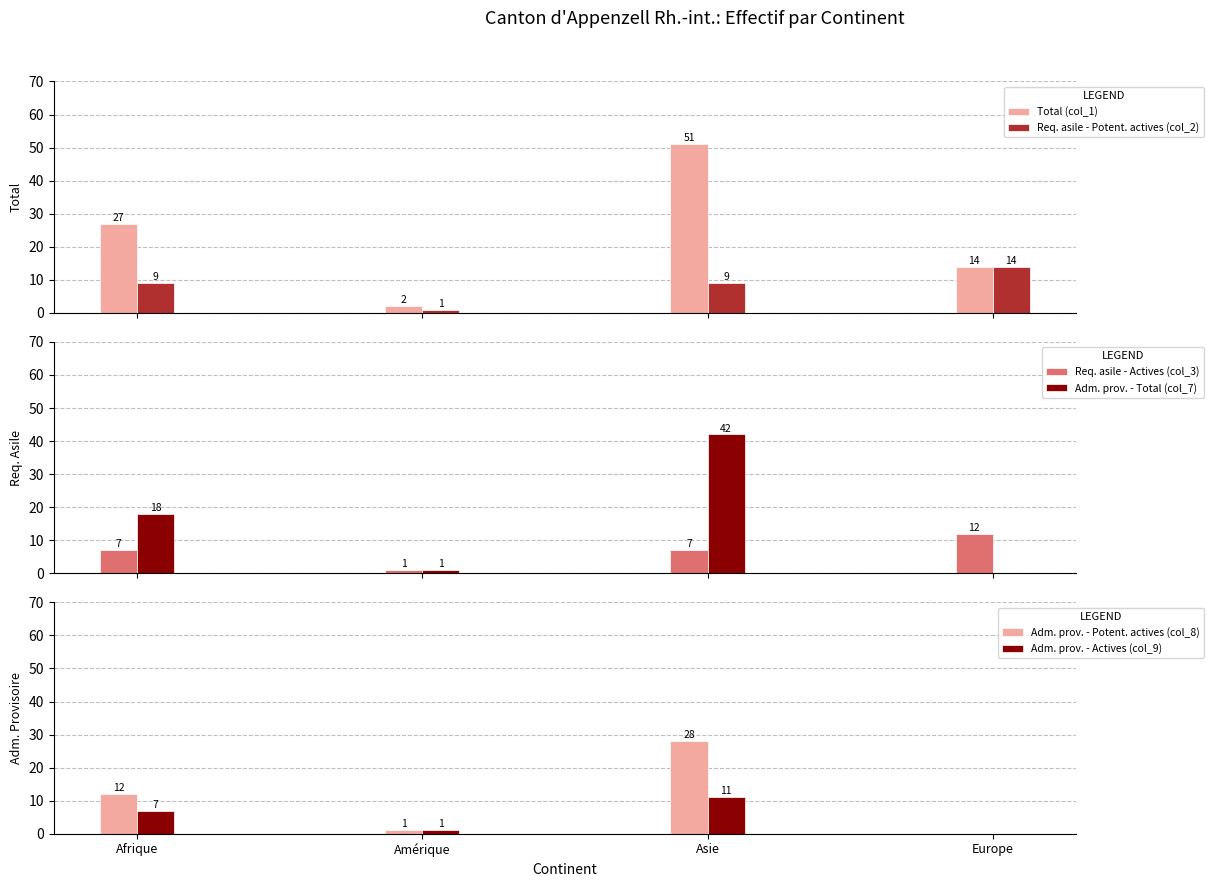

List the series in order of their peak value, highest first.

Total (col_1), Adm. prov. - Total (col_7), Adm. prov. - Potent. actives (col_8), Req. asile - Potent. actives (col_2), Req. asile - Actives (col_3), Adm. prov. - Actives (col_9)